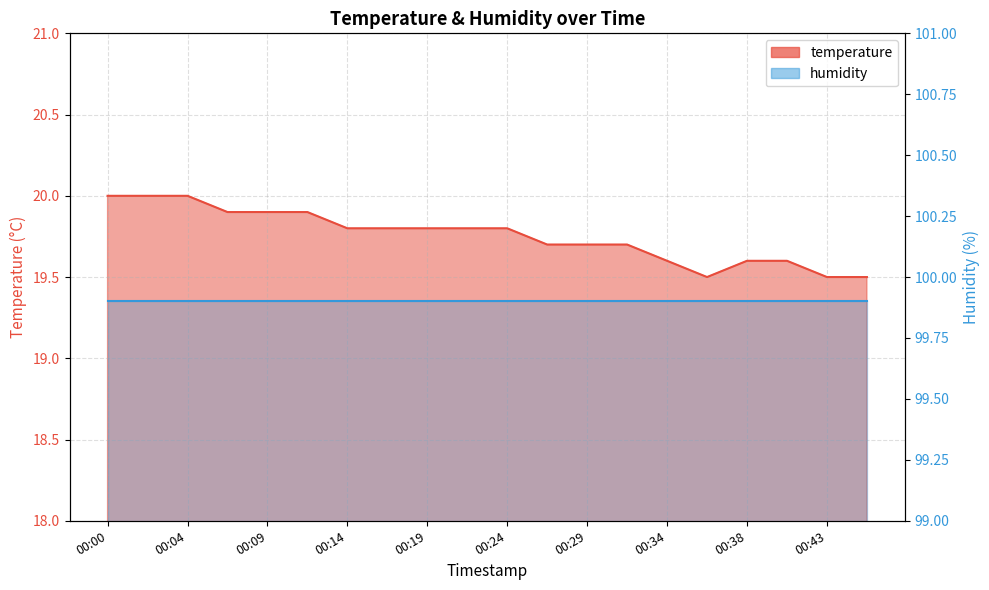

True or false: the data shows 19.5 at 00:36.

True